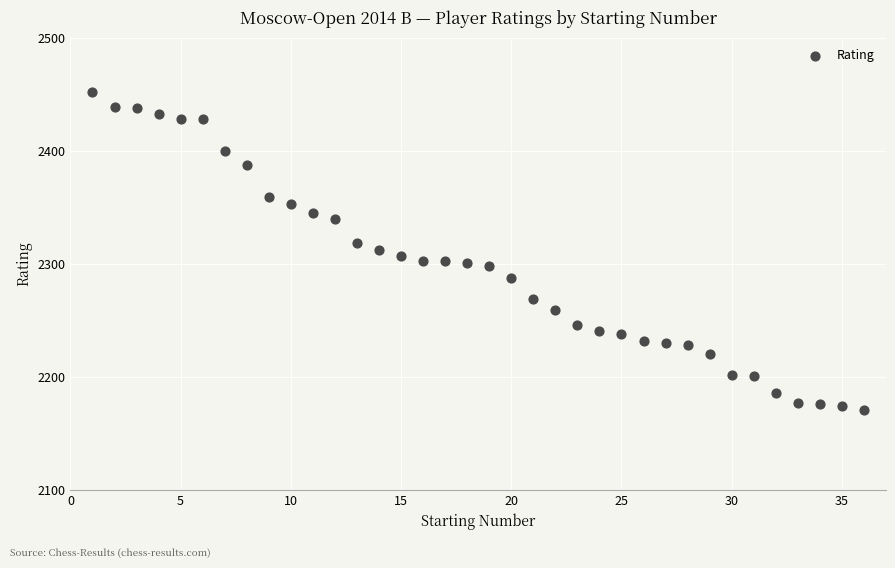

What is the range of X values (max minus min)?

35